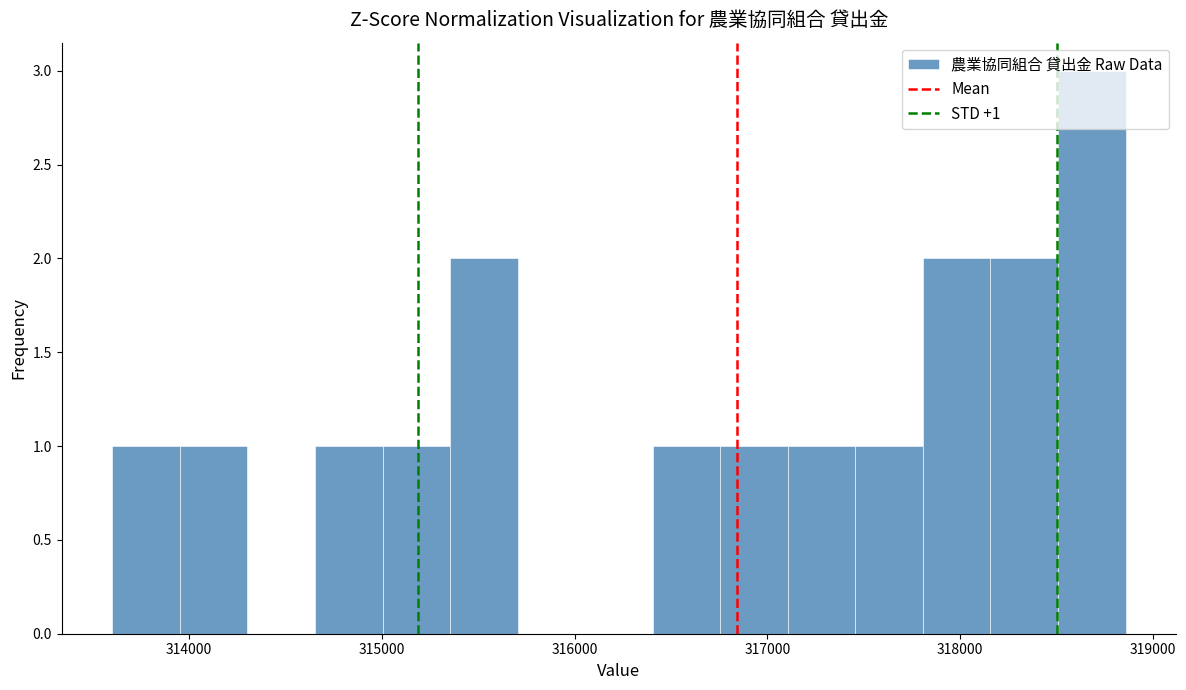

Read against the x-axis, roughly where is the centre of the tallest bar?

318700